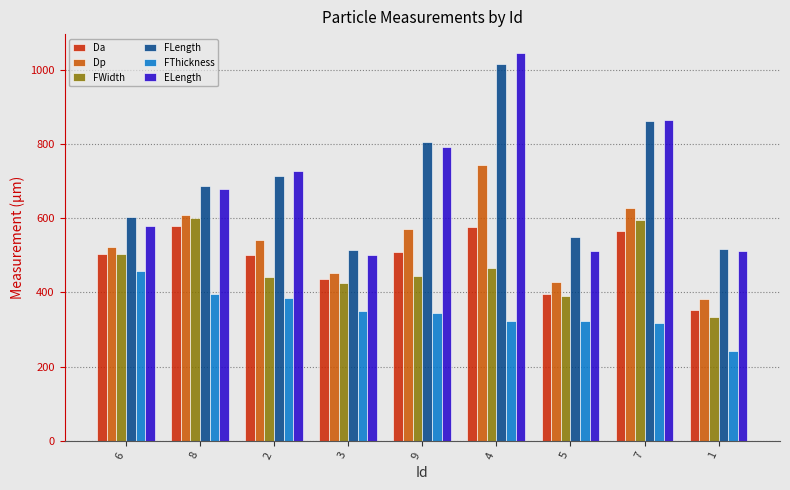

At which category is the sum across all series the highest?

4